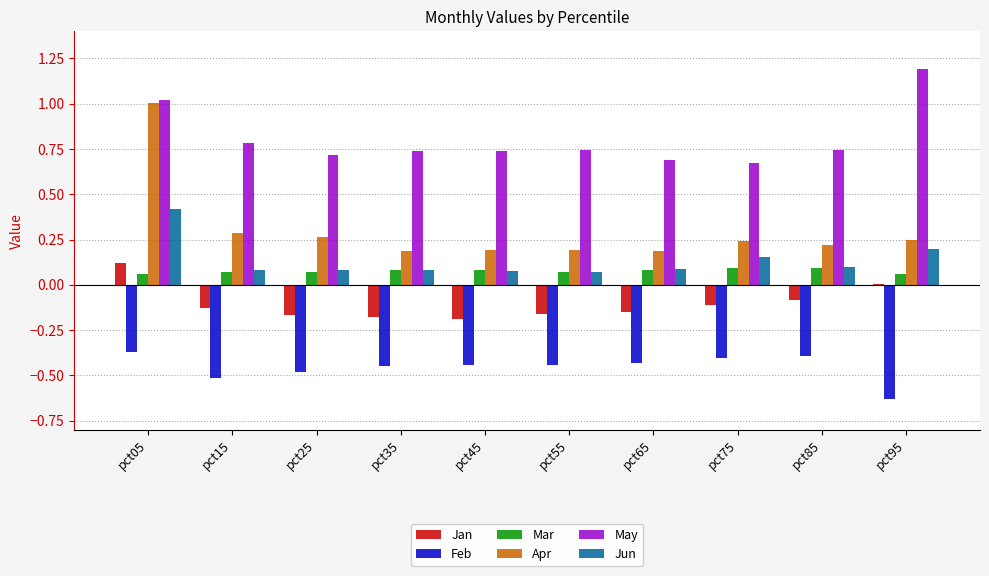

What is the sum of all Feb values?

-4.6